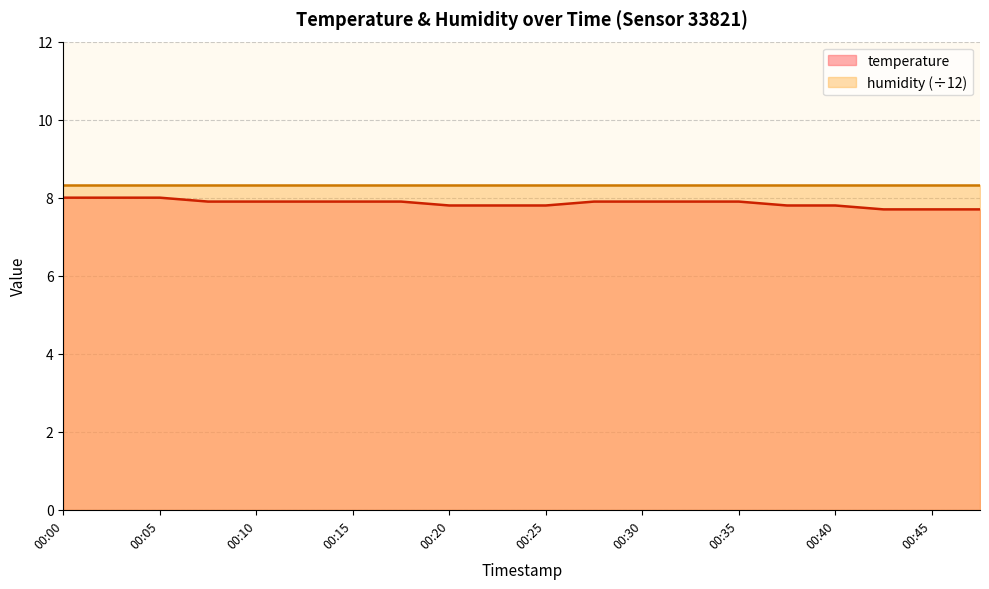

List the labels in order of value, largest first.

00:00, 00:02, 00:05, 00:07, 00:10, 00:12, 00:15, 00:17, 00:27, 00:30, 00:32, 00:35, 00:20, 00:22, 00:25, 00:37, 00:40, 00:42, 00:45, 00:47